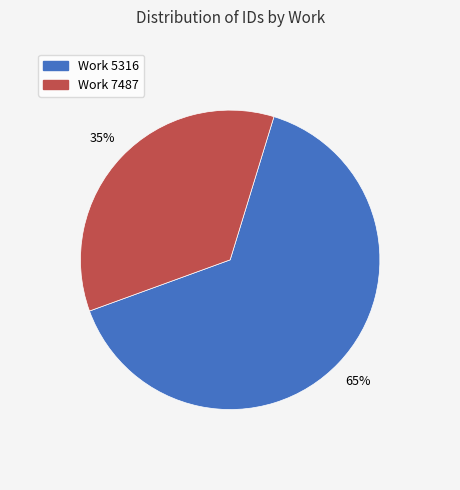

Rank the categories by value from lowest to highest.

Work 7487, Work 5316